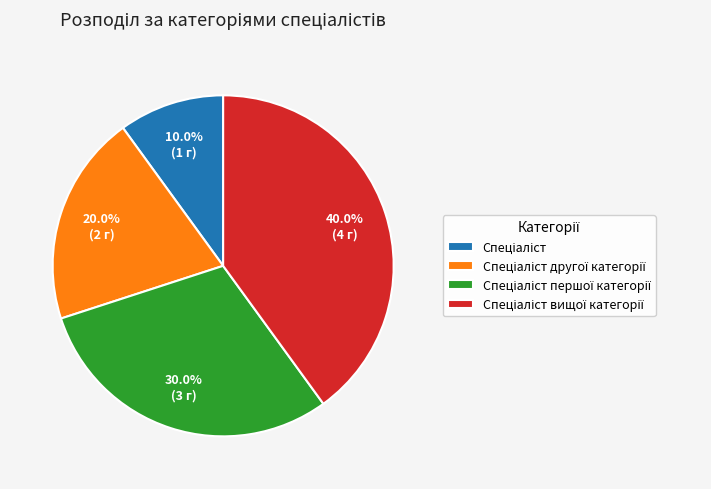

Is there a majority slice in this chart?

No